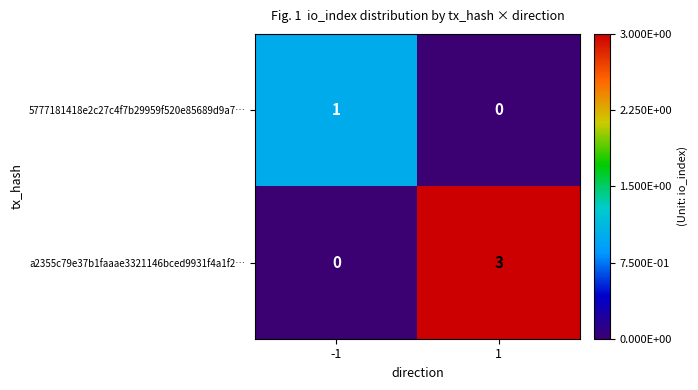

Reading right to left, extract all data points from this chart.

5777181418e2c27c4f7b29959f520e85689d9a7…: 1=0	-1=1
a2355c79e37b1faaae3321146bced9931f4a1f2…: 1=3	-1=0